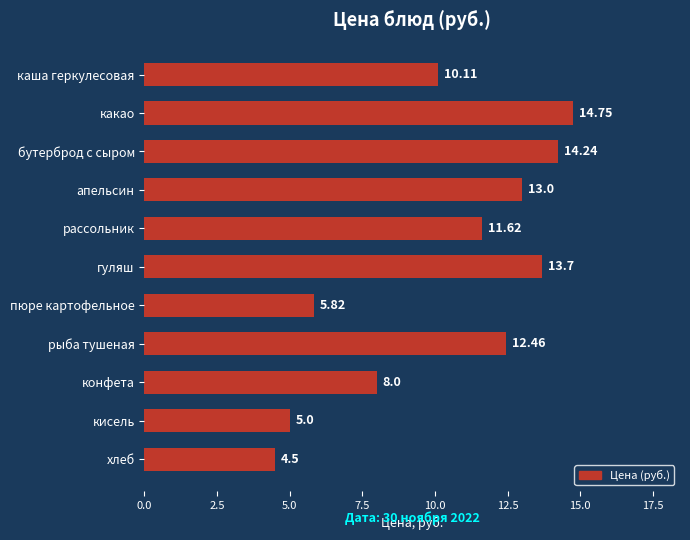

What is the sum of the values at рыба тушеная and гуляш?

26.2